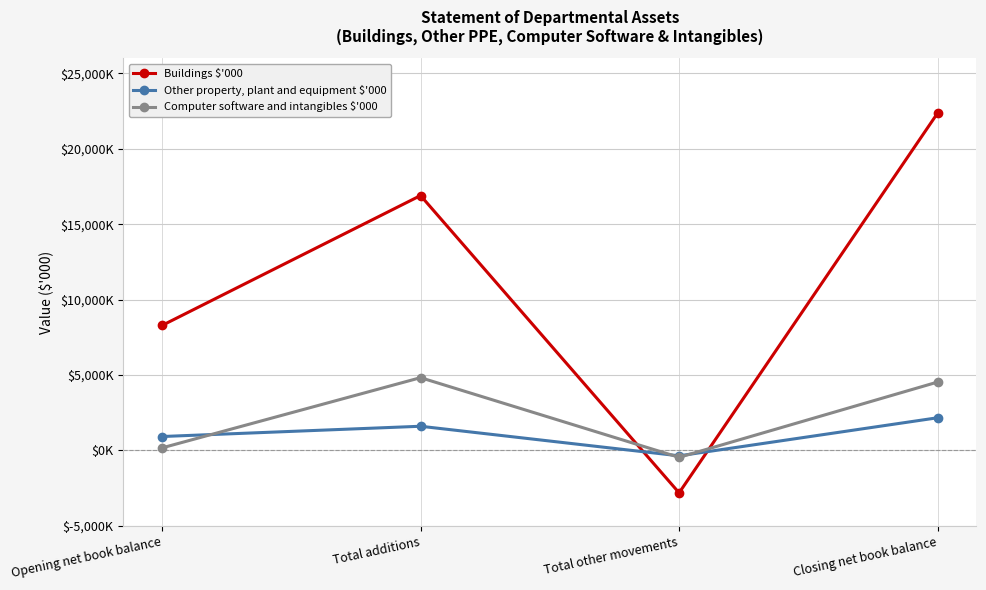

Rank the categories by Buildings $'000 value from lowest to highest.

Total other movements, Opening net book balance, Total additions, Closing net book balance